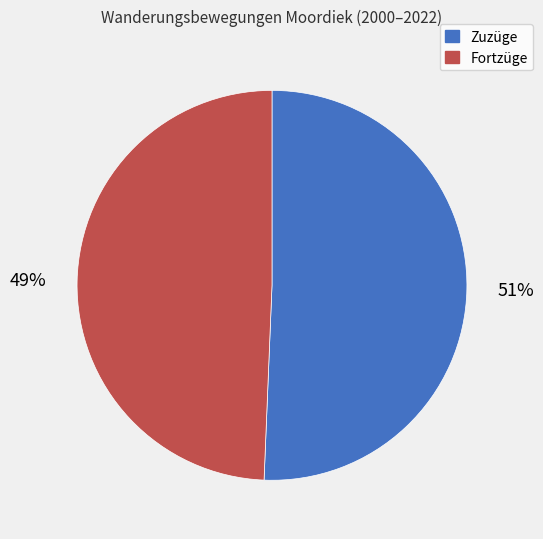

Which slice is the largest?

Zuzüge